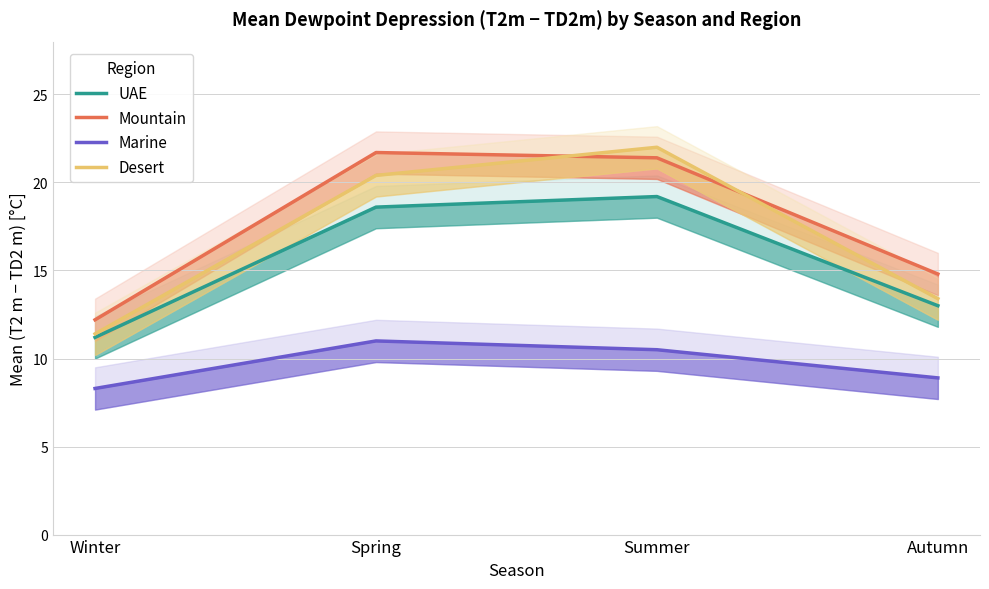

What is the difference between the highest and lowest values at Autumn?

5.9